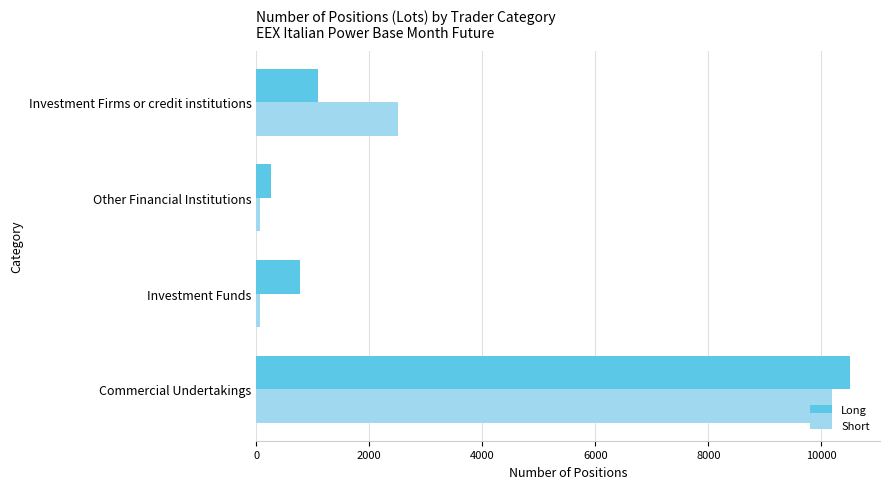

The value of Long at Investment Firms or credit institutions is 1477.5. True or false?

False